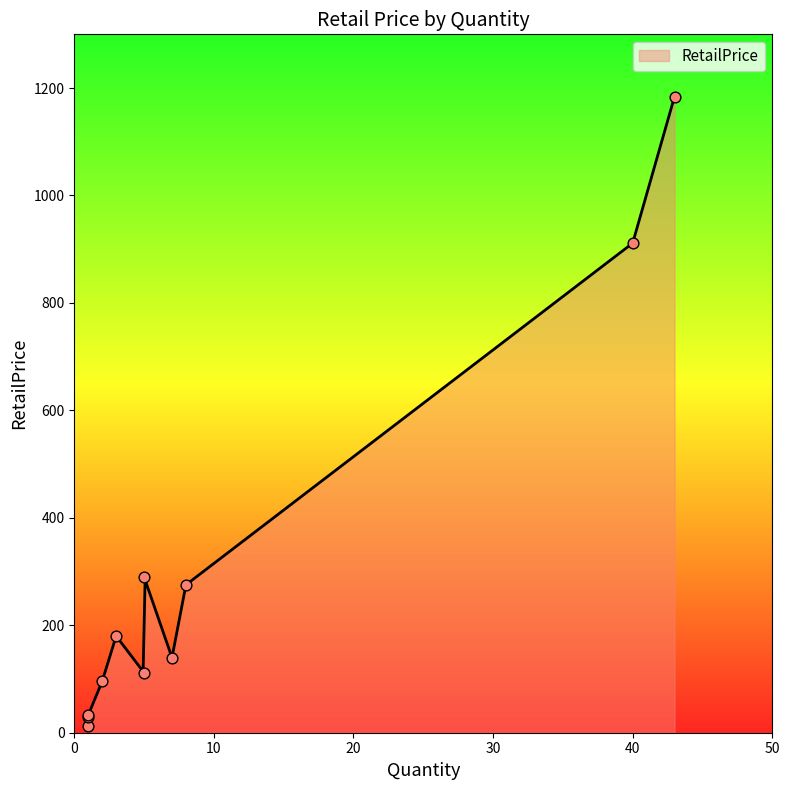

What is the highest value of the RetailPrice series?

1184.1